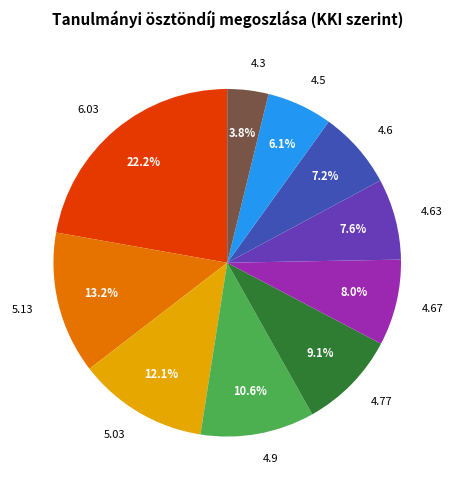

What percentage is the 4.3 slice, to the nearest percent?

4%